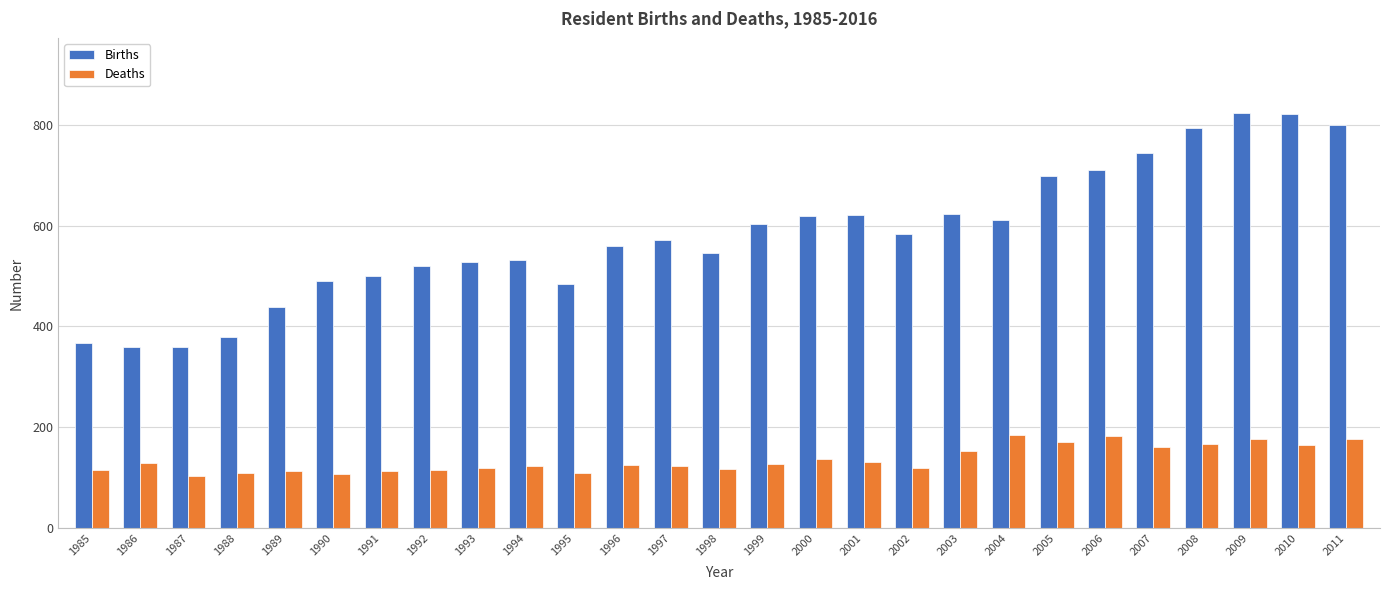

What is the maximum value for Births?

824